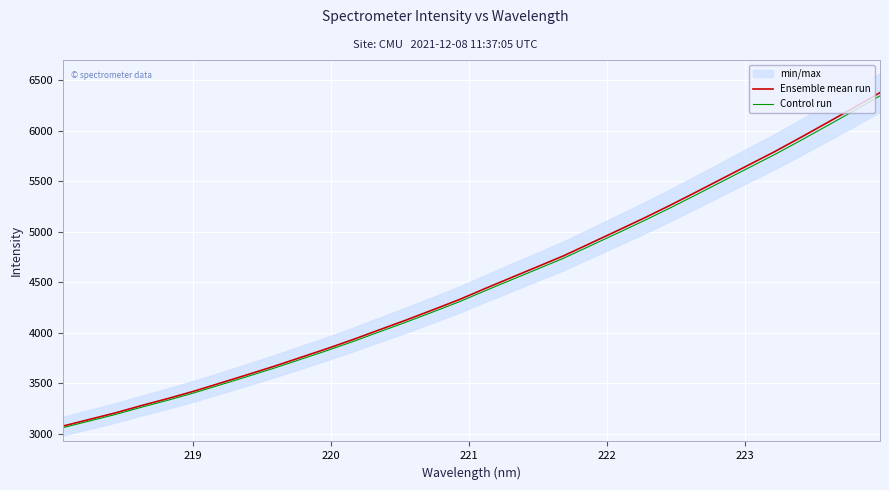

Which series has the largest total across all categories?

Ensemble mean run